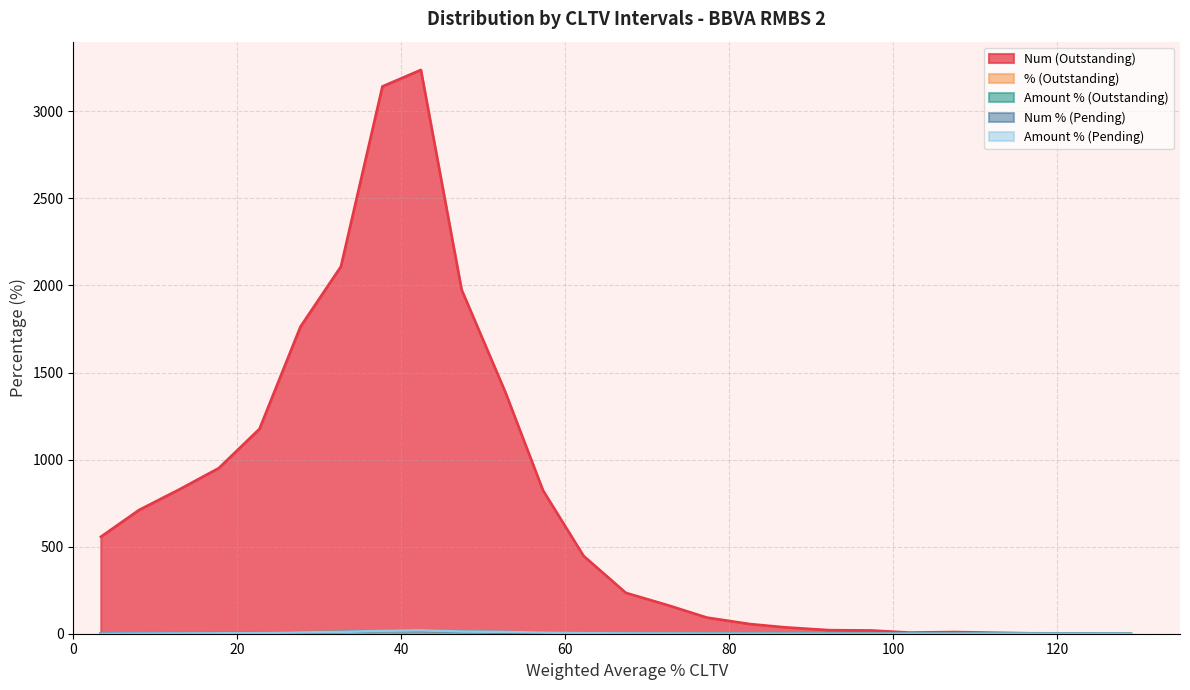

List the labels in order of Amount % (Pending) value, smallest first.

115.01-120, 125.01-130, 100.01-105, 105.01-110, 0.01-5, 95.01-100, 90.01-95, 85.01-90, 80.01-85, 75.01-80, 5.01-10, 70.01-75, 10.01-15, 65.01-70, 15.01-20, 60.01-65, 20.01-25, 55.01-60, 25.01-30, 50.01-55, 30.01-35, 45.01-50, 35.01-40, 40.01-45